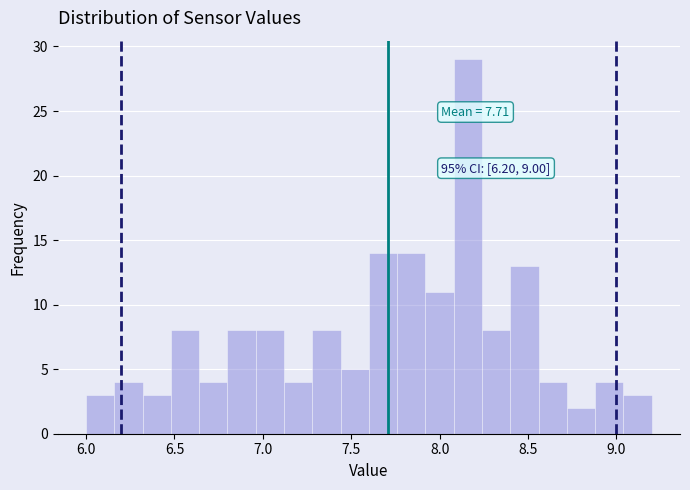

Read against the x-axis, roughly where is the centre of the tallest bar?

8.15